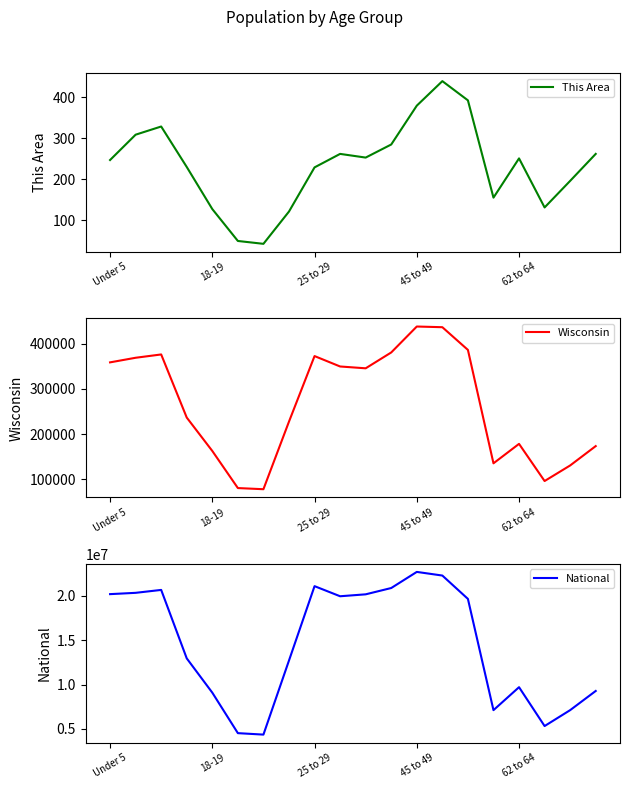

Is this an area chart (filled region under the line)?

No